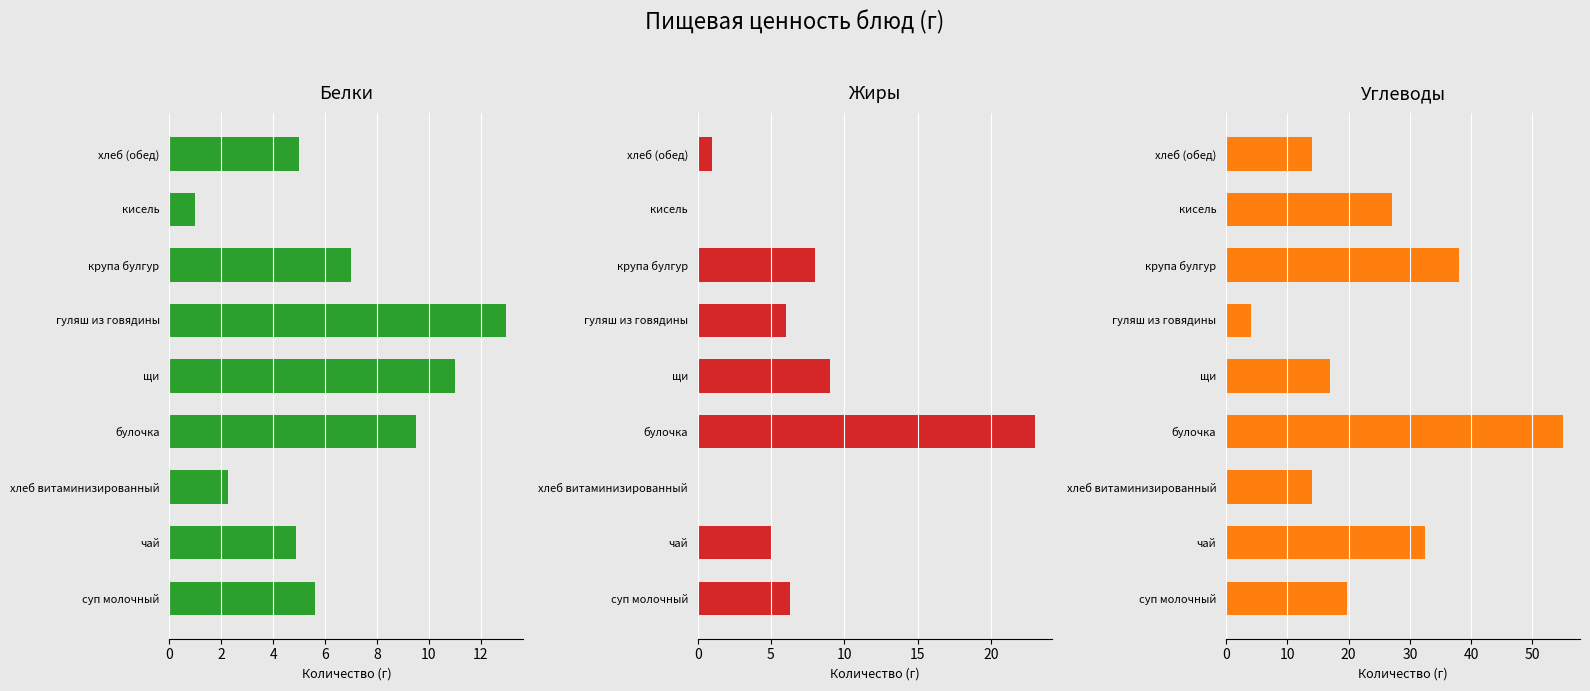

How many data points in Белки are above 5?

5